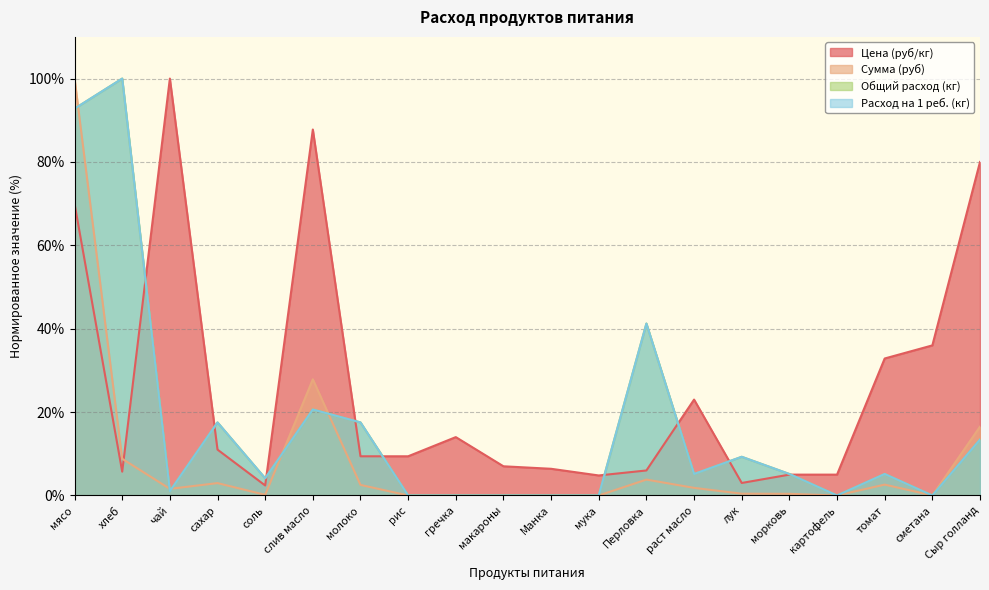

How many lines are shown in the chart?

4